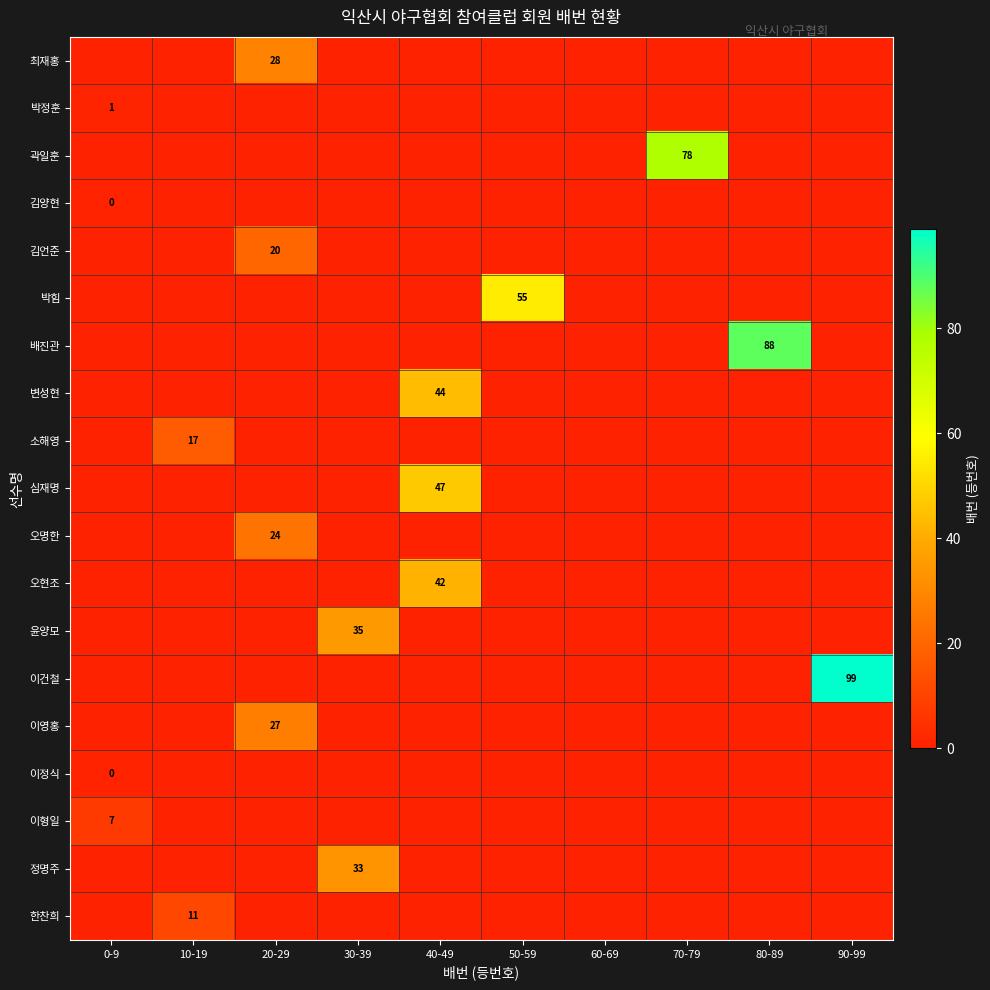

At how many categories does at least one series exceed 2?

9